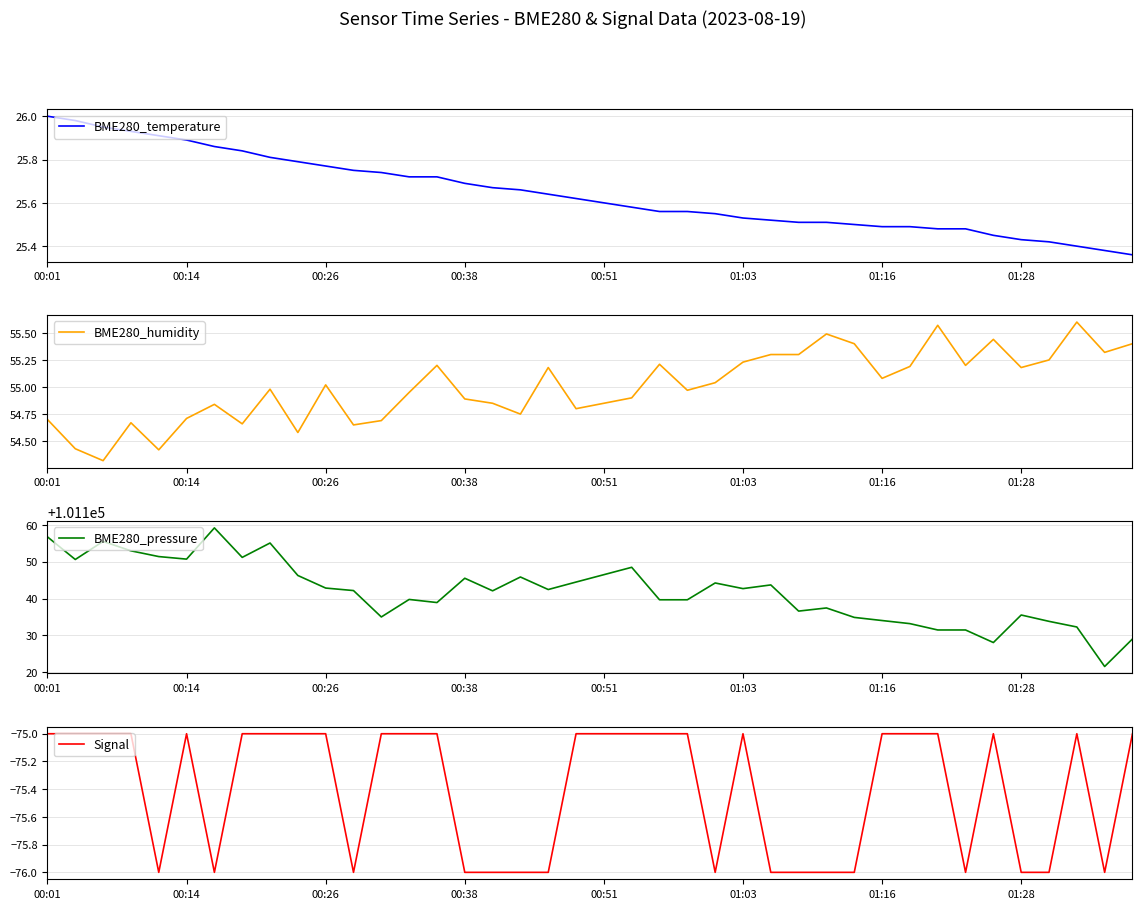

At which label does BME280_humidity first exceed 55?

00:26